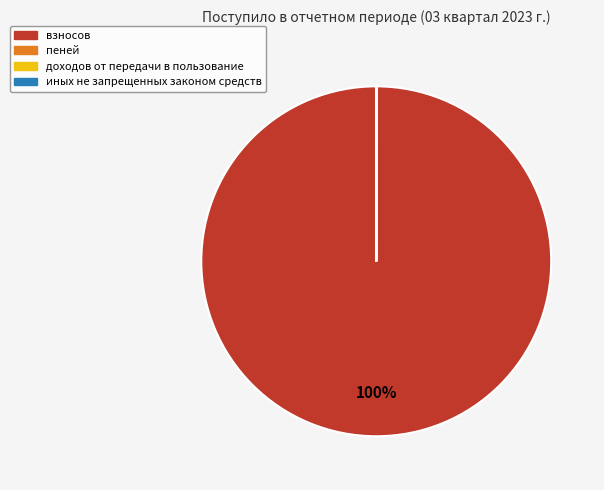

What percentage is the взносов slice, to the nearest percent?

100%